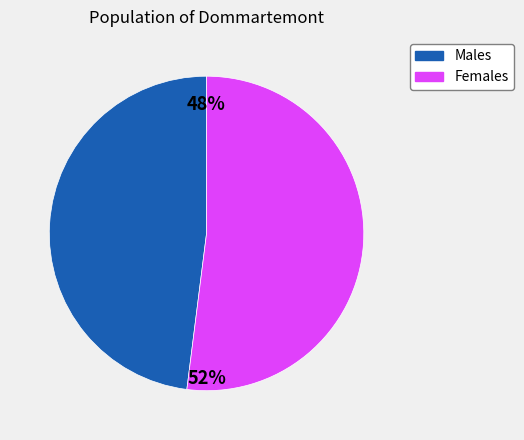

Is there a majority slice in this chart?

Yes